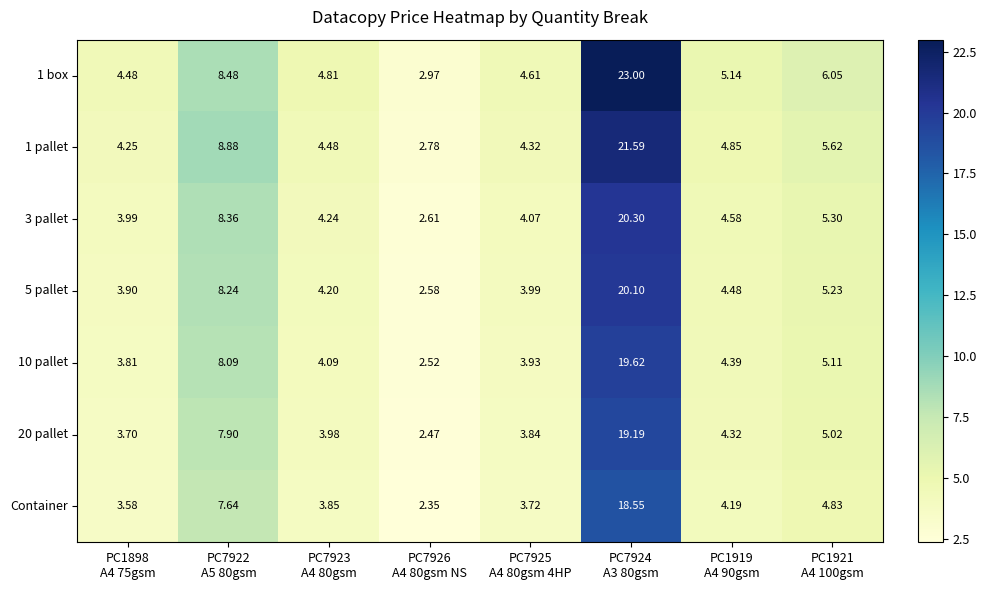

What is the total value across all series at PC7926
A4 80gsm NS?

18.3